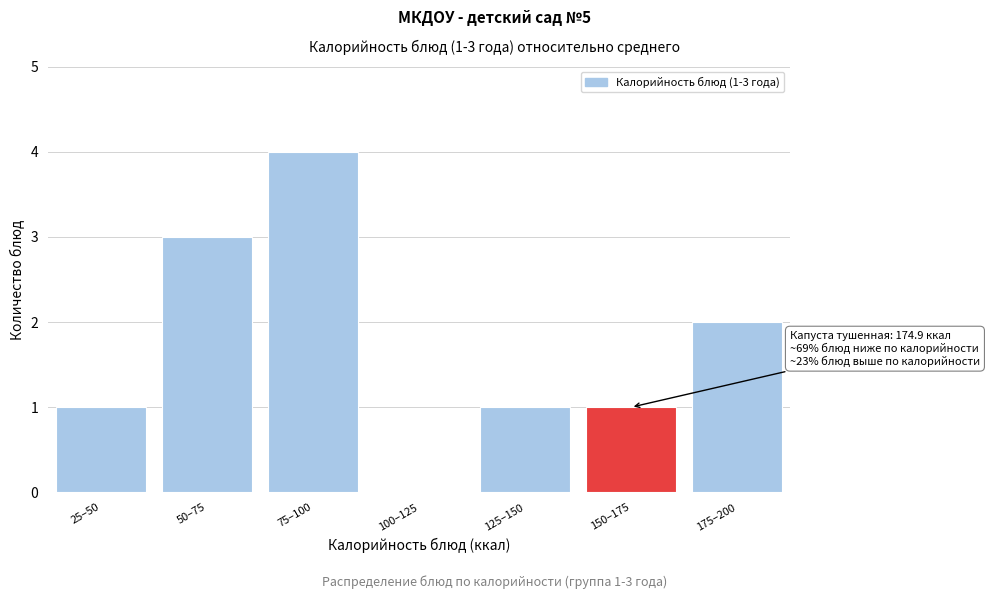

Reading left to right, transcribe all the data shown in this chart.

25–50=1	50–75=3	75–100=4	100–125=0	125–150=1	150–175=1	175–200=2